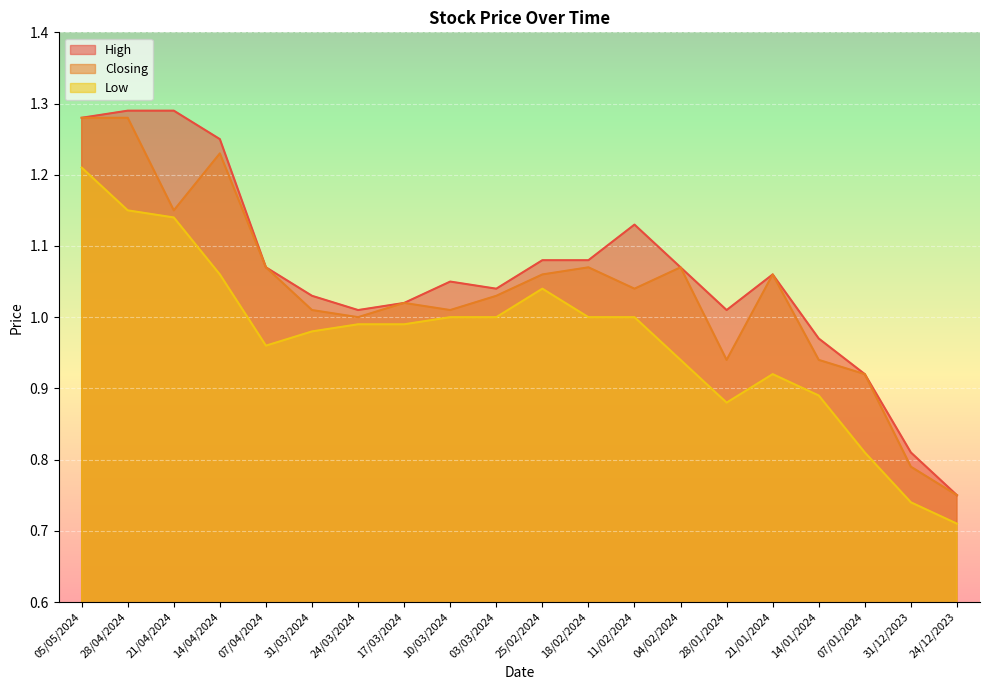

At 07/01/2024, list the series in order from largest to smallest.

High, Closing, Low